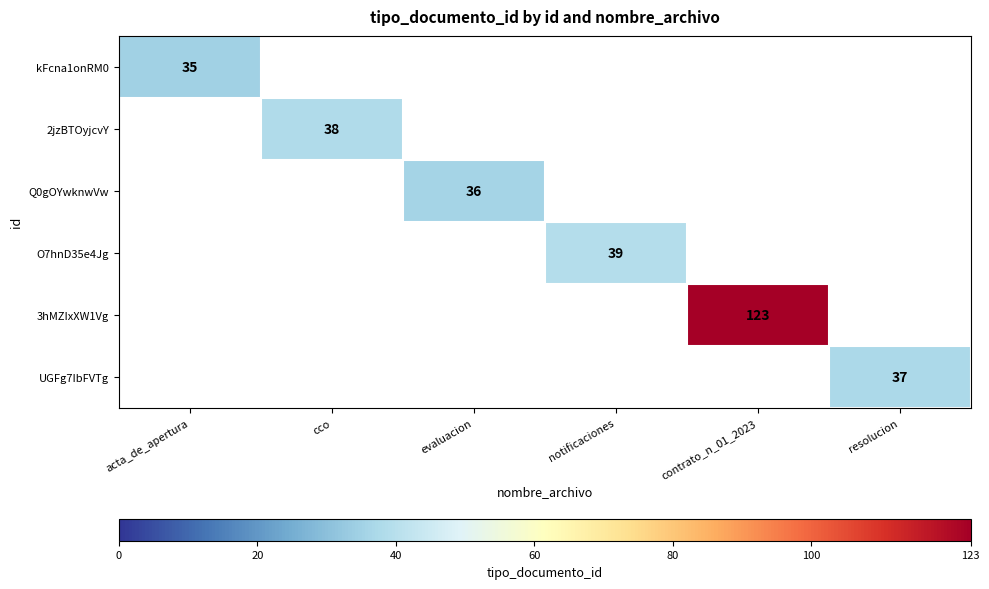

Is it true that 3hMZIxXW1Vg equals 123.0 at contrato_n_01_2023?

True